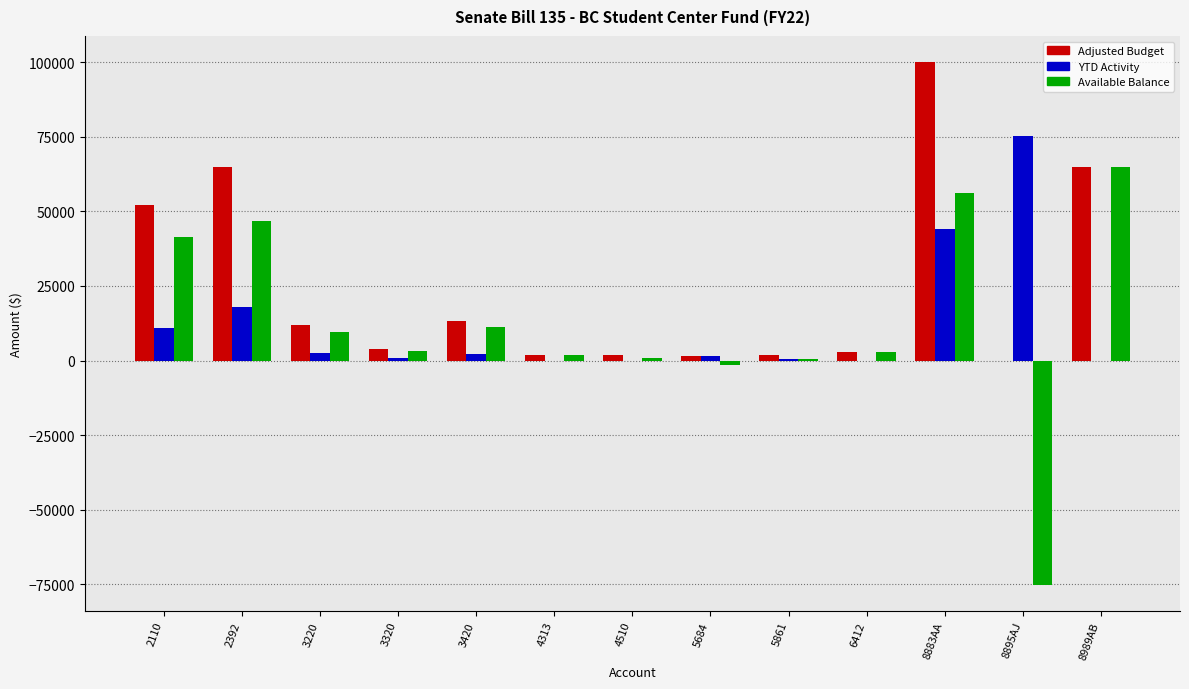

Which category has the highest value in the Adjusted Budget series?

8883AA